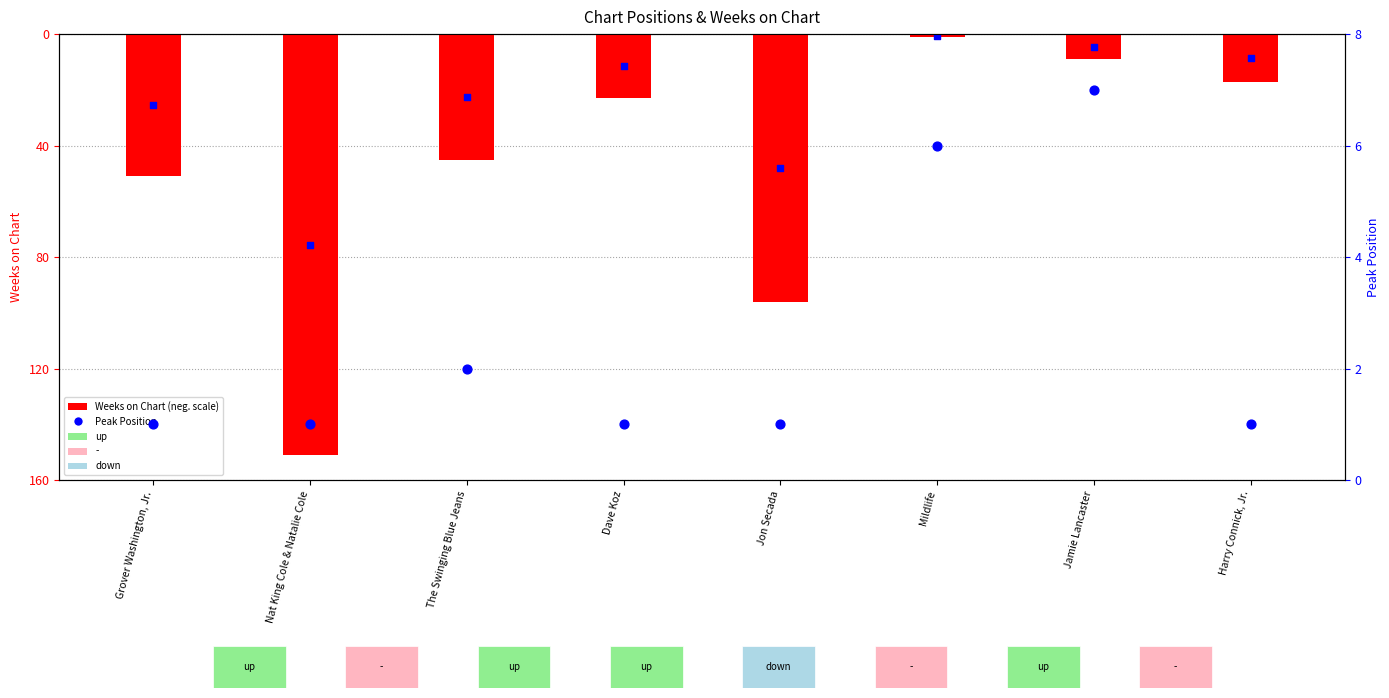

Which series has the widest spread of Y values?

Weeks on Chart (neg scale)